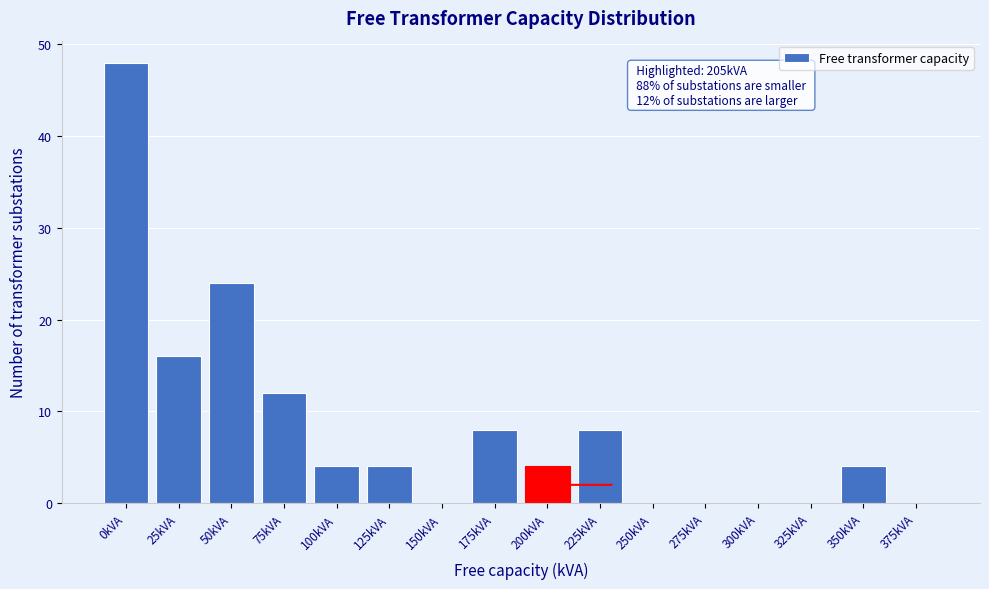

Reading left to right, what are all the values shown in this chart?

0kVA=48	25kVA=16	50kVA=24	75kVA=12	100kVA=4	125kVA=4	150kVA=0	175kVA=8	200kVA=4	225kVA=8	250kVA=0	275kVA=0	300kVA=0	325kVA=0	350kVA=4	375kVA=0